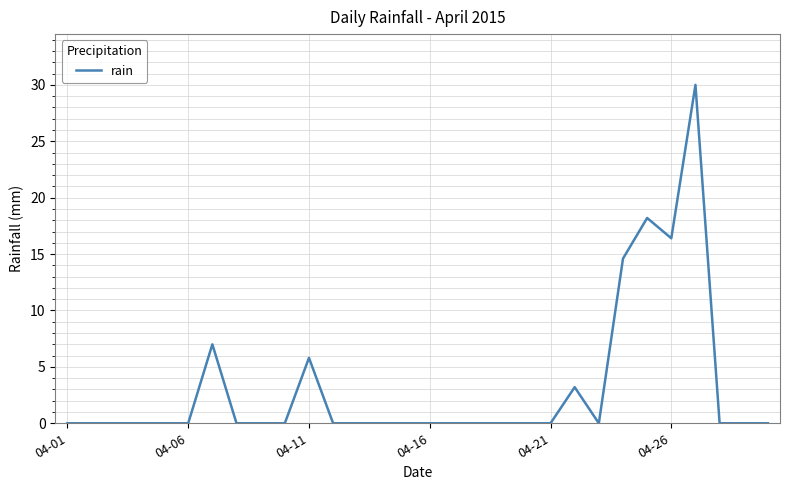

What is the difference between the maximum and minimum values?

30.0